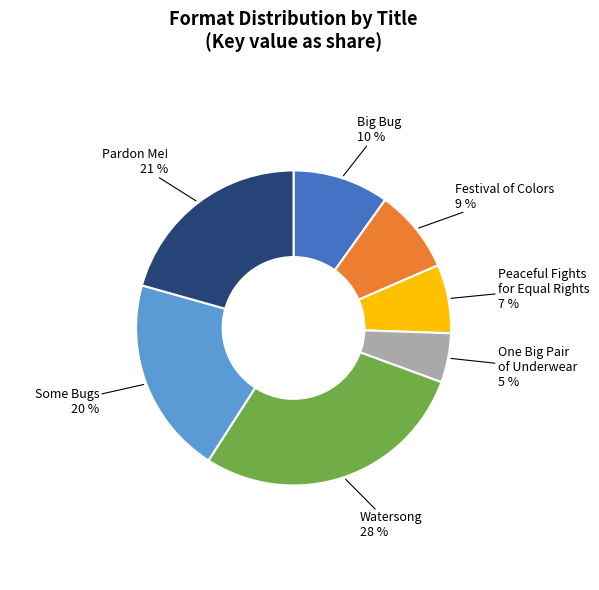

Does any single category account for the majority?

No